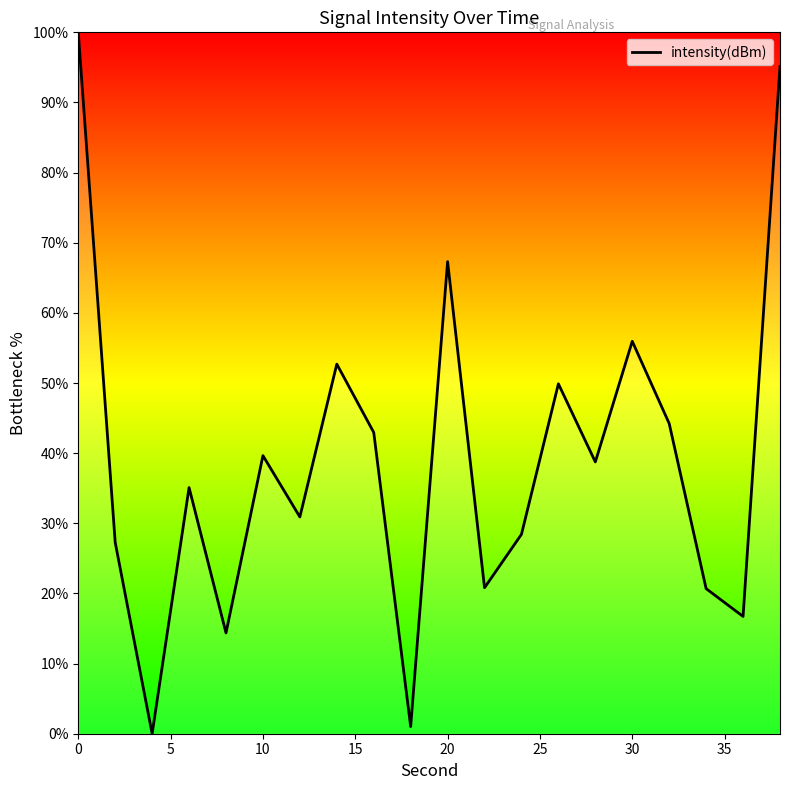

What is the difference between the maximum and minimum values?

100.0